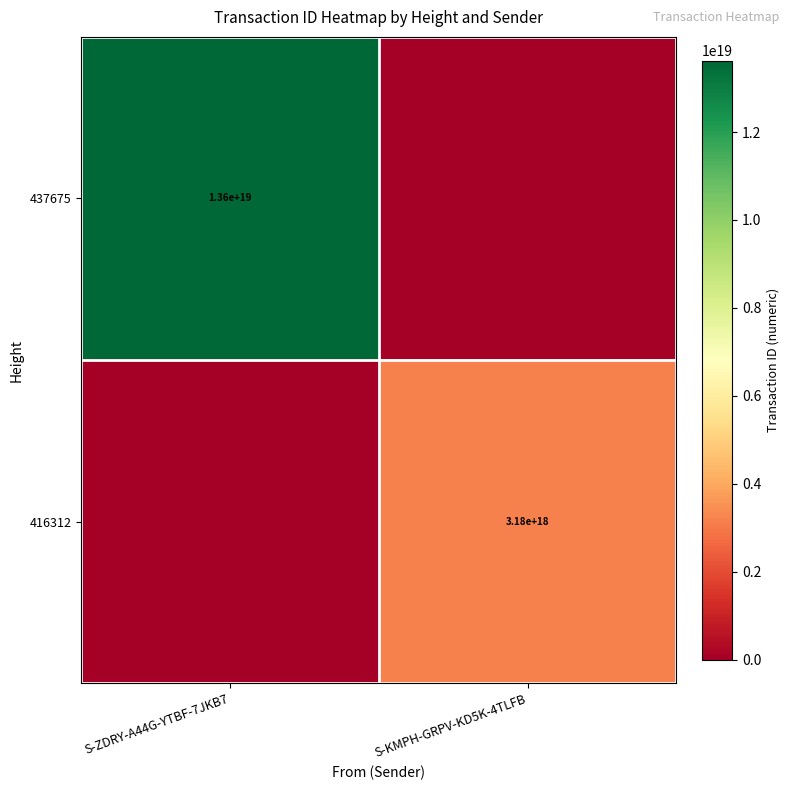

True or false: 437675 has a value of 3700202488535902720 at S-ZDRY-A44G-YTBF-7JKB7.

False